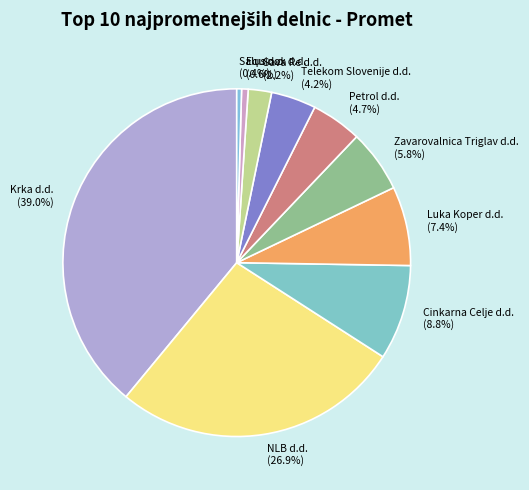

Which category has the biggest portion of the pie?

Krka d.d.